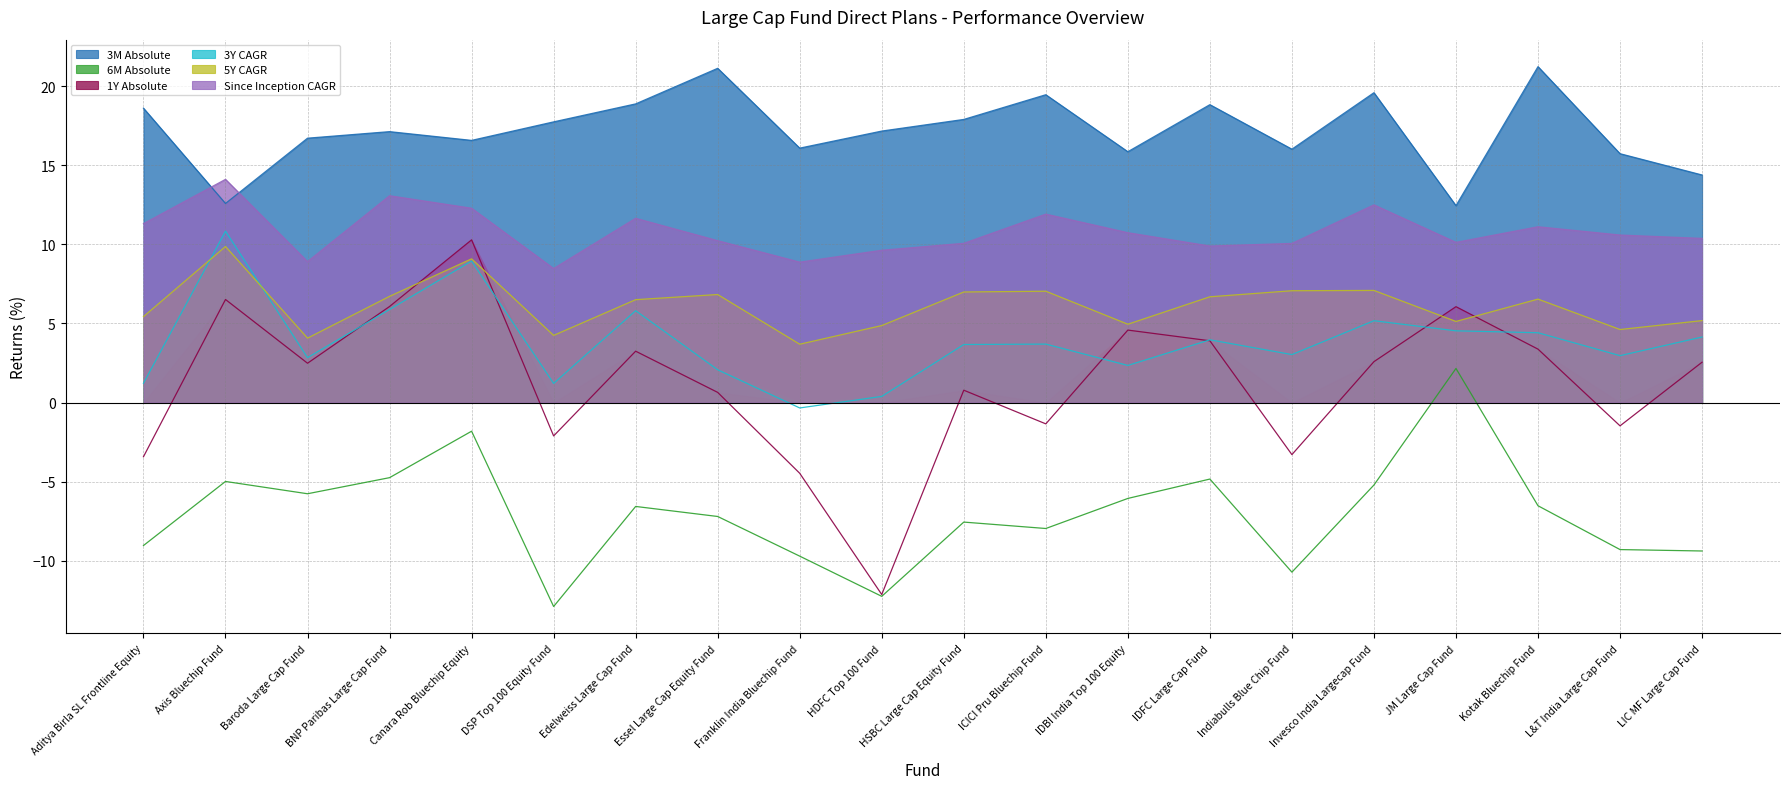

Reading right to left, extract all data points from this chart.

3M Absolute: 14.4	15.7	21.2	12.4	19.6	16.0	18.8	15.8	19.4	17.9	17.2	16.1	21.1	18.9	17.7	16.6	17.1	16.7	12.6	18.6
6M Absolute: -9.4	-9.3	-6.5	2.2	-5.2	-10.7	-4.8	-6.1	-8.0	-7.5	-12.2	-9.7	-7.2	-6.6	-12.9	-1.8	-4.7	-5.8	-5.0	-9.0
1Y Absolute: 2.6	-1.5	3.4	6.1	2.6	-3.3	3.9	4.6	-1.3	0.8	-12.1	-4.5	0.6	3.3	-2.1	10.3	6.1	2.5	6.5	-3.4
3Y CAGR: 4.1	3.0	4.4	4.5	5.2	3.0	4.0	2.4	3.7	3.7	0.4	-0.3	2.1	5.8	1.2	8.9	5.9	2.8	10.8	1.2
5Y CAGR: 5.2	4.6	6.5	5.1	7.1	7.1	6.7	5.0	7.0	7.0	4.9	3.7	6.8	6.5	4.2	9.1	6.7	4.1	9.9	5.4
Since Inception CAGR: 10.4	10.6	11.1	10.1	12.5	10.1	9.9	10.7	11.9	10.1	9.6	8.9	10.2	11.6	8.5	12.3	13.1	8.9	14.1	11.3